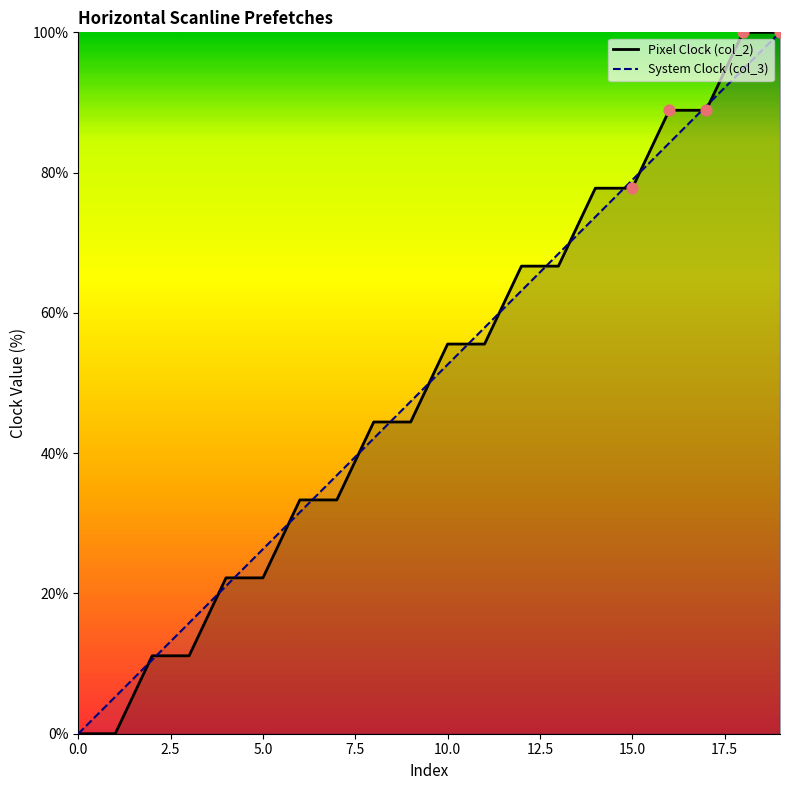

Which series has the largest total across all categories?

Pixel Clock (col_2)